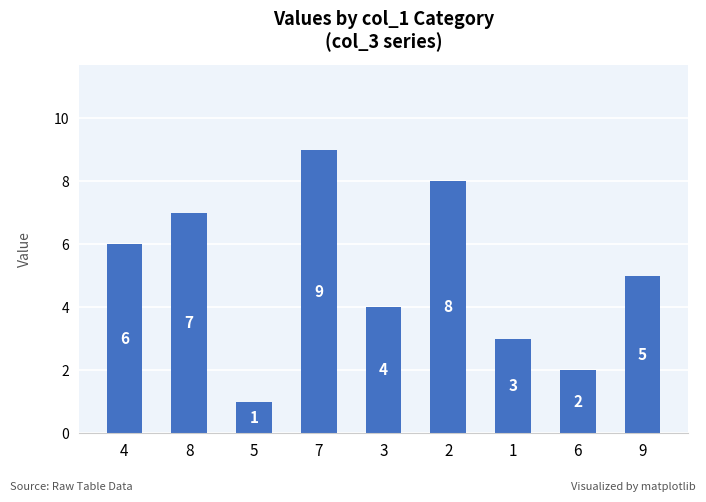

What is the value of the 4th bar from the left?

9